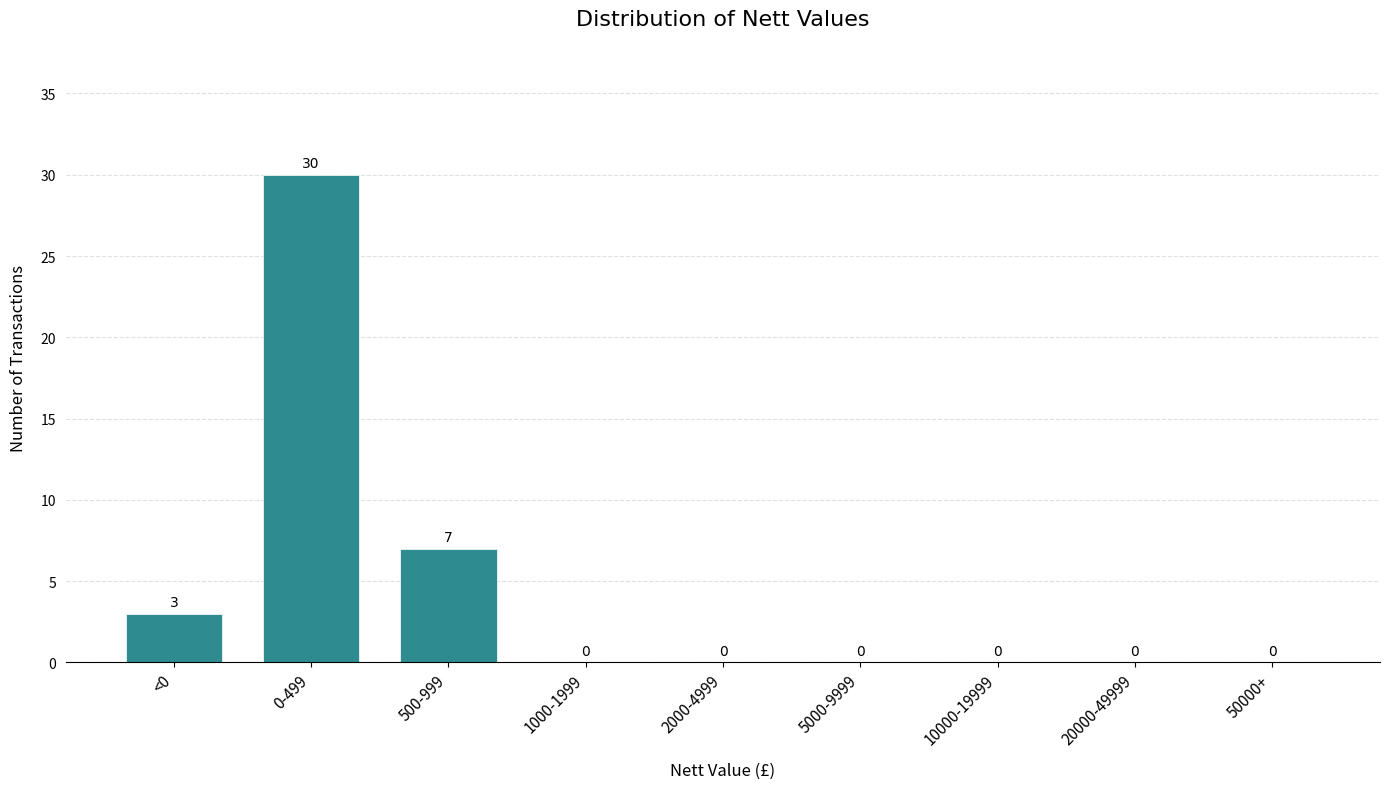

Reading left to right, extract all data points from this chart.

<0=3	0-499=30	500-999=7	1000-1999=0	2000-4999=0	5000-9999=0	10000-19999=0	20000-49999=0	50000+=0